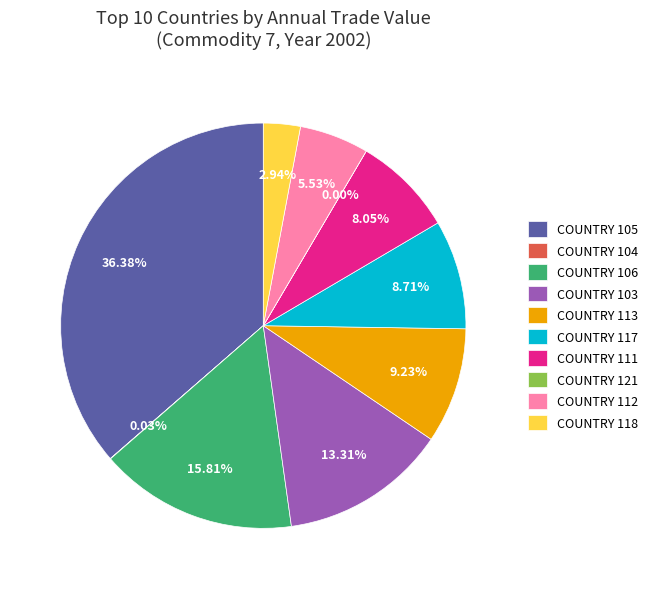

Which has a higher value, COUNTRY 111 or COUNTRY 113?

COUNTRY 113